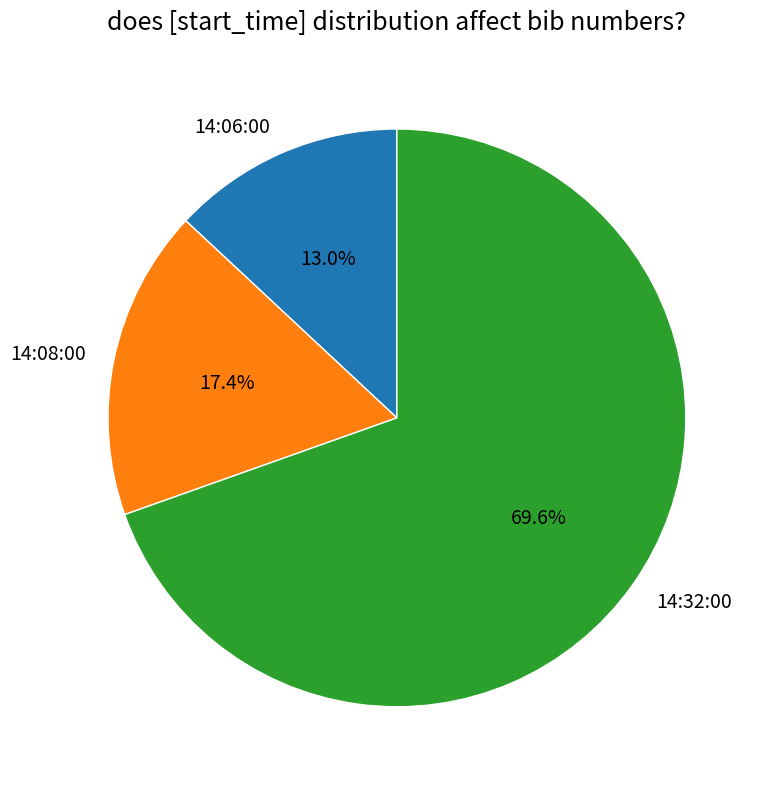

Rank the categories by value from lowest to highest.

14:06:00, 14:08:00, 14:32:00